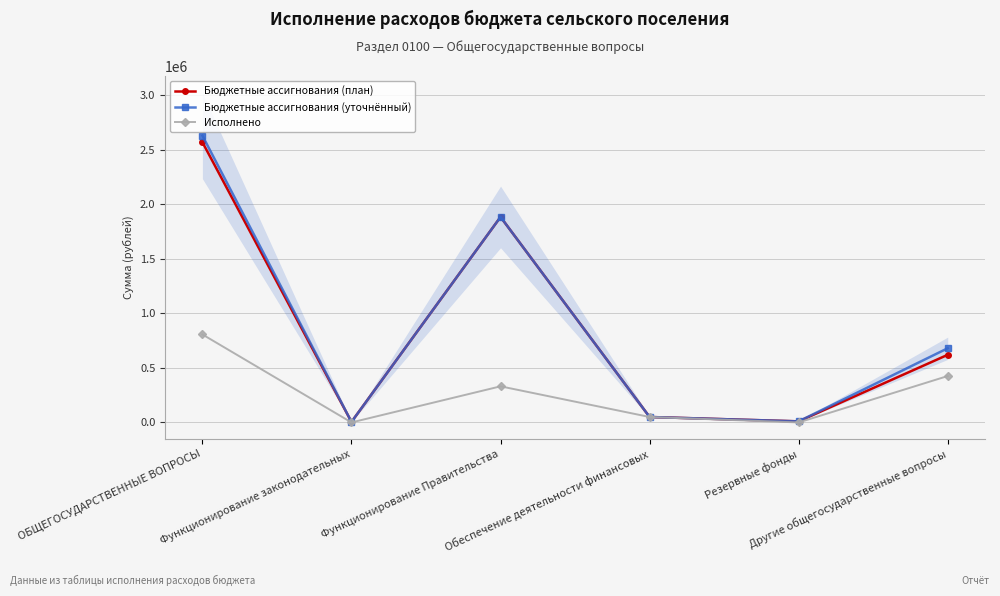

In Бюджетные ассигнования (уточнённый), how many points are higher than both neighbors (excluding endpoints)?

1